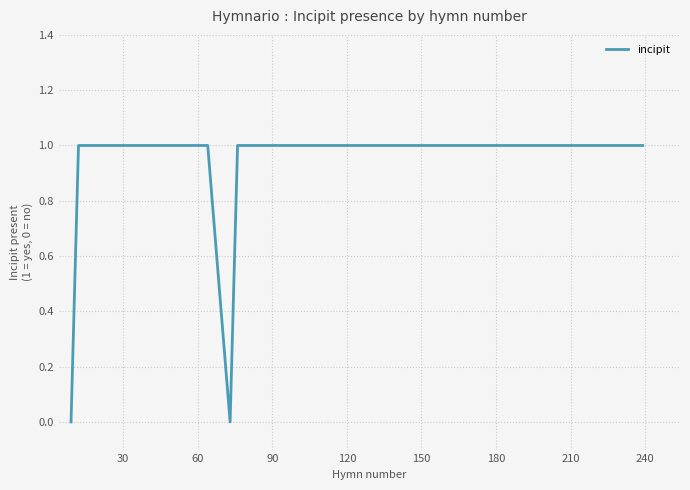

What is the sum of all values?

6